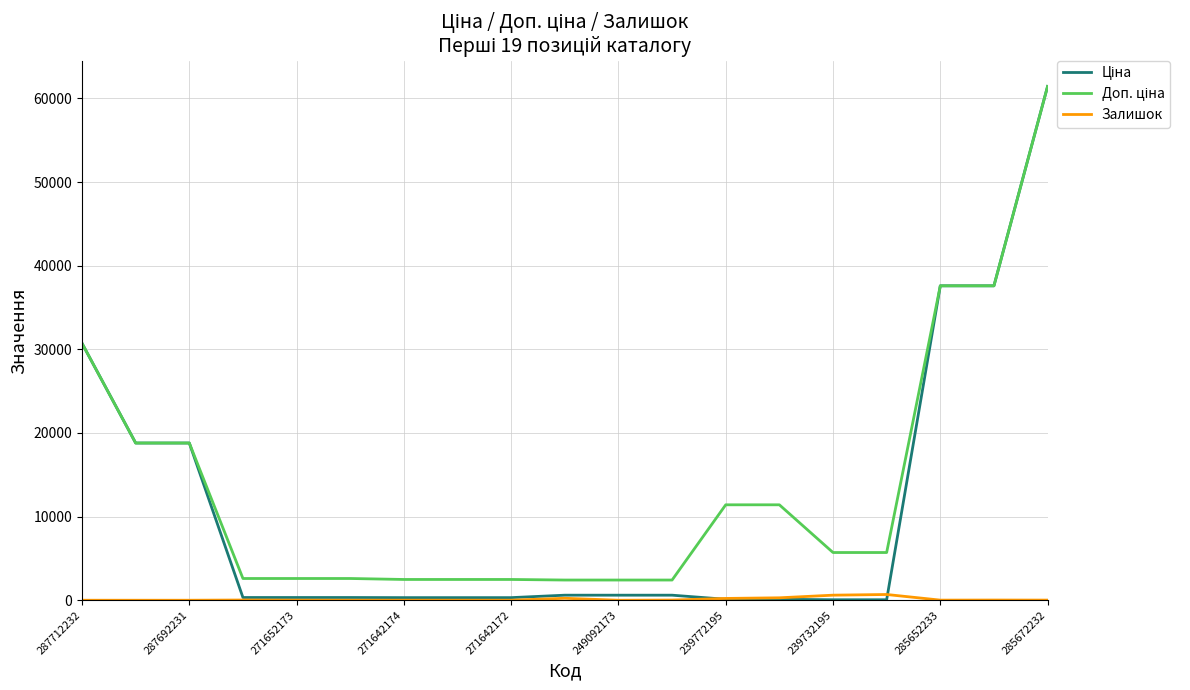

What is the maximum value shown in the chart?

61434.3